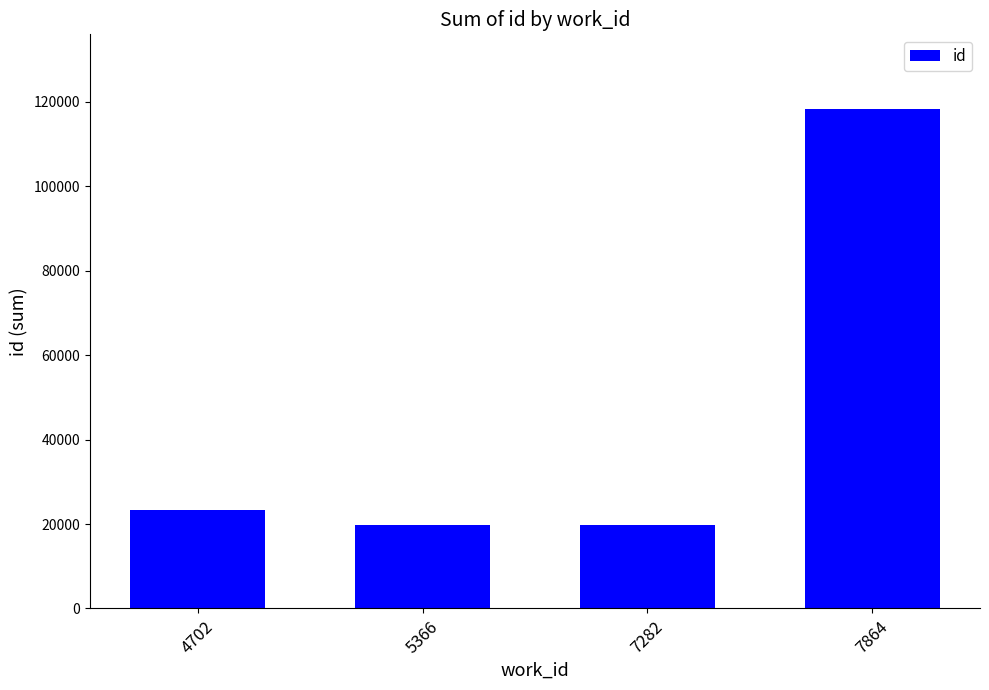

How many series are shown in this chart?

1